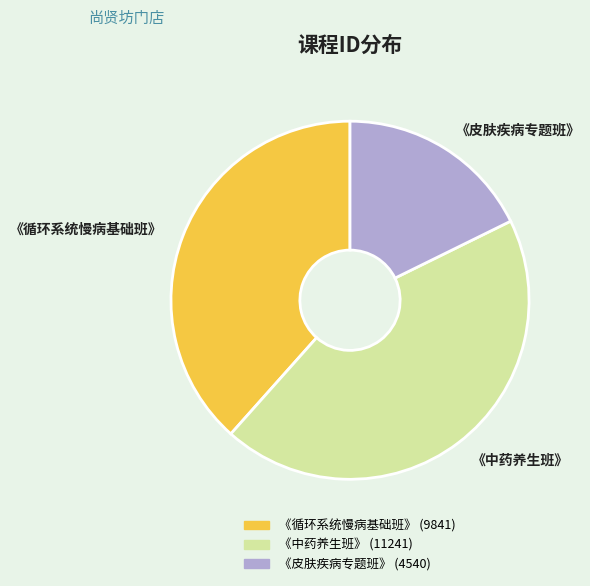

Is 《中药养生班》 the majority of the pie?

No